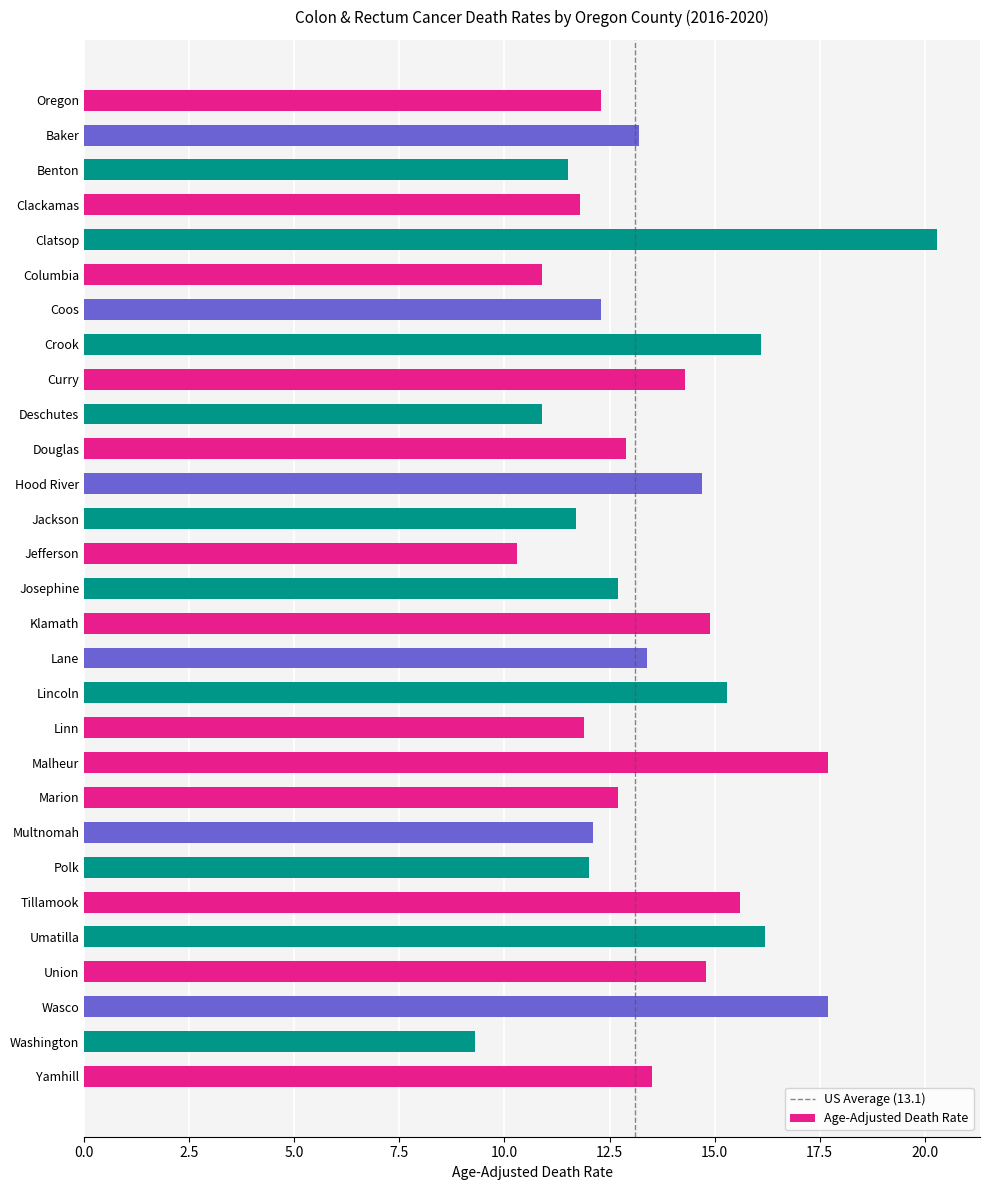

Reading bottom to top, what are all the values shown in this chart?

13.5	9.3	17.7	14.8	16.2	15.6	12.0	12.1	12.7	17.7	11.9	15.3	13.4	14.9	12.7	10.3	11.7	14.7	12.9	10.9	14.3	16.1	12.3	10.9	20.3	11.8	11.5	13.2	12.3